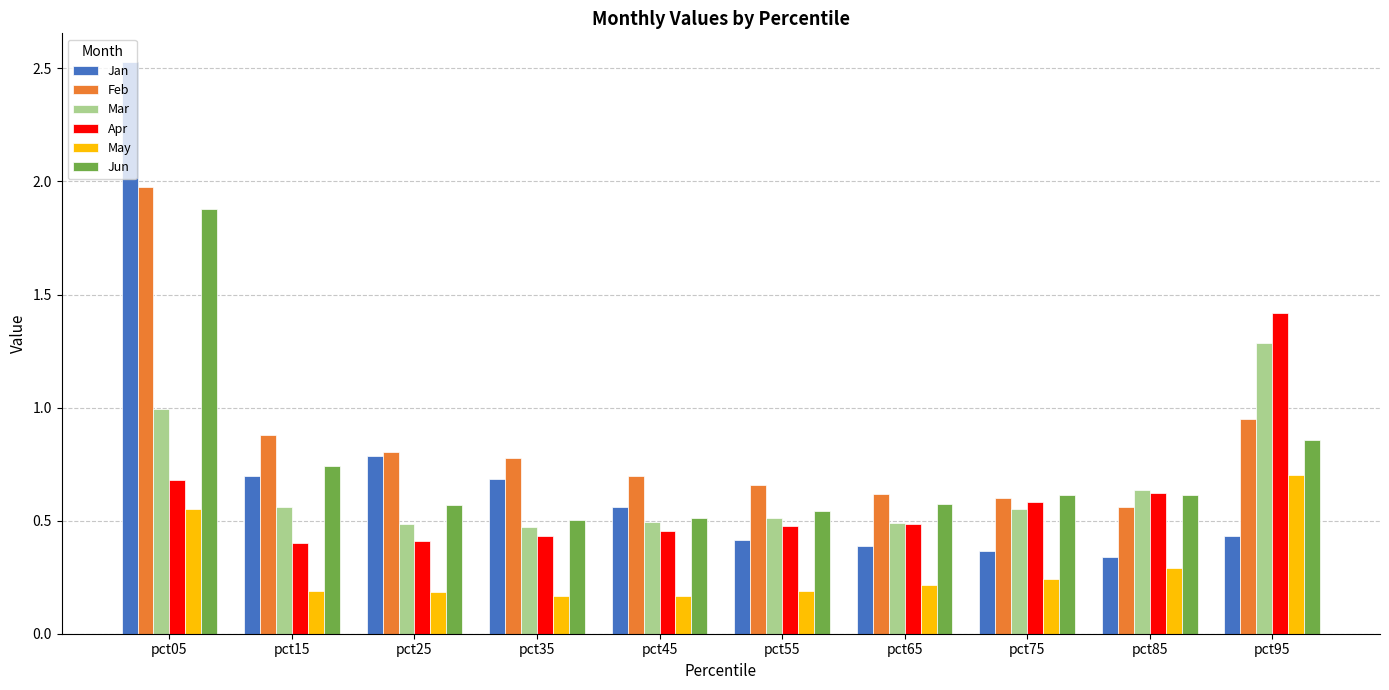

Which category has the highest value in the May series?

pct95